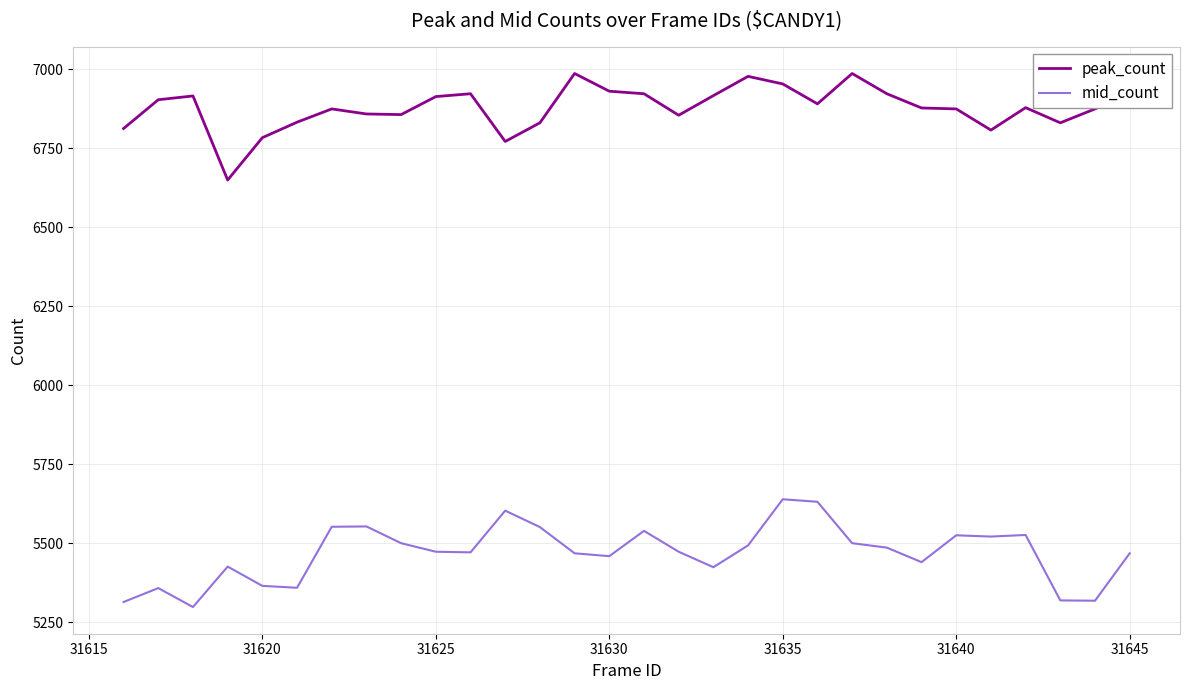

List the series in order of their peak value, highest first.

peak_count, mid_count